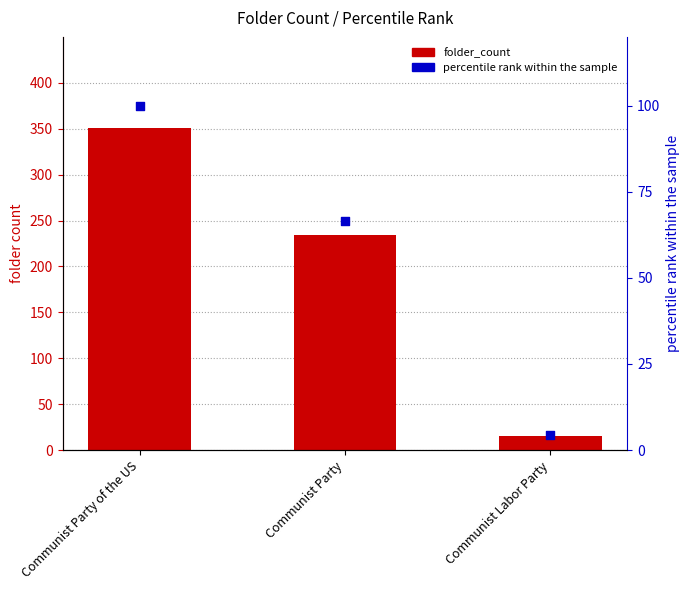

At how many categories does at least one series exceed 293?

1